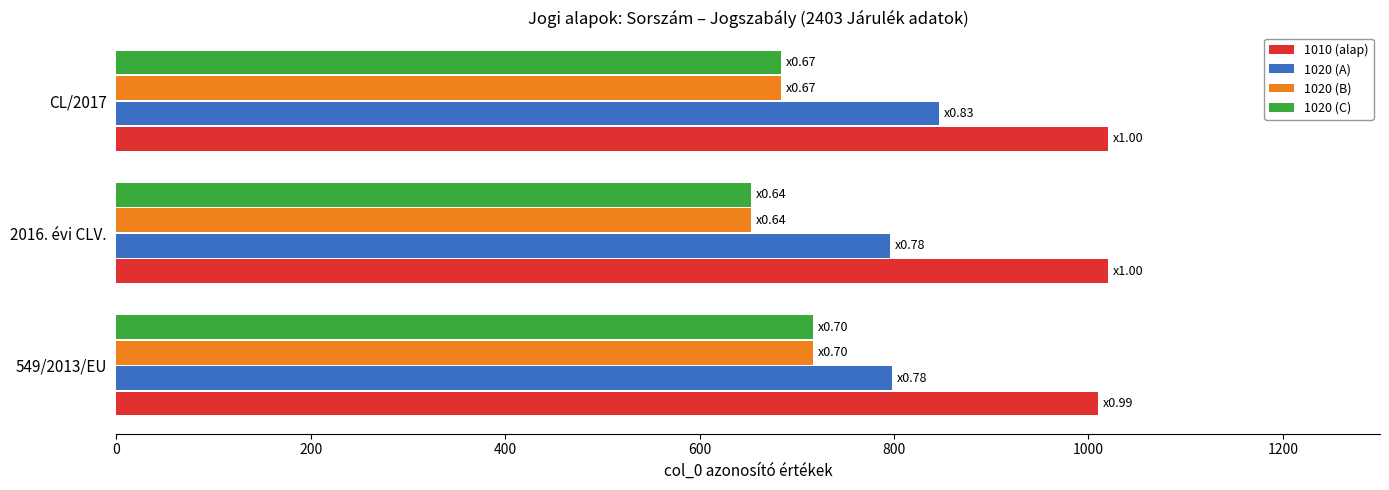

What is the difference between the highest and lowest values at 2016. évi CLV.?

367.2